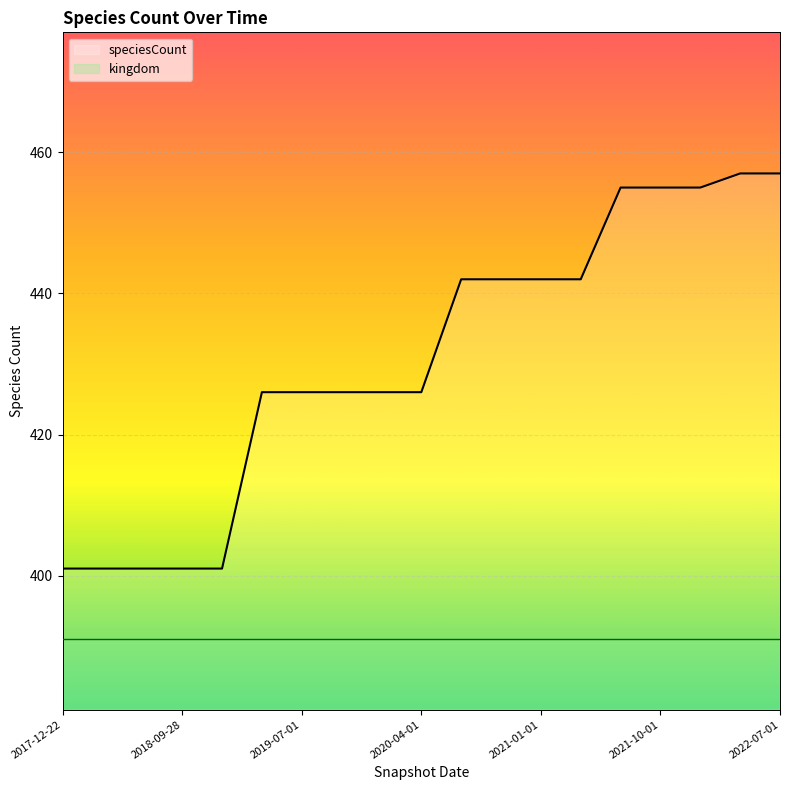

What is the difference between the highest and lowest values at 2021-10-01?

64